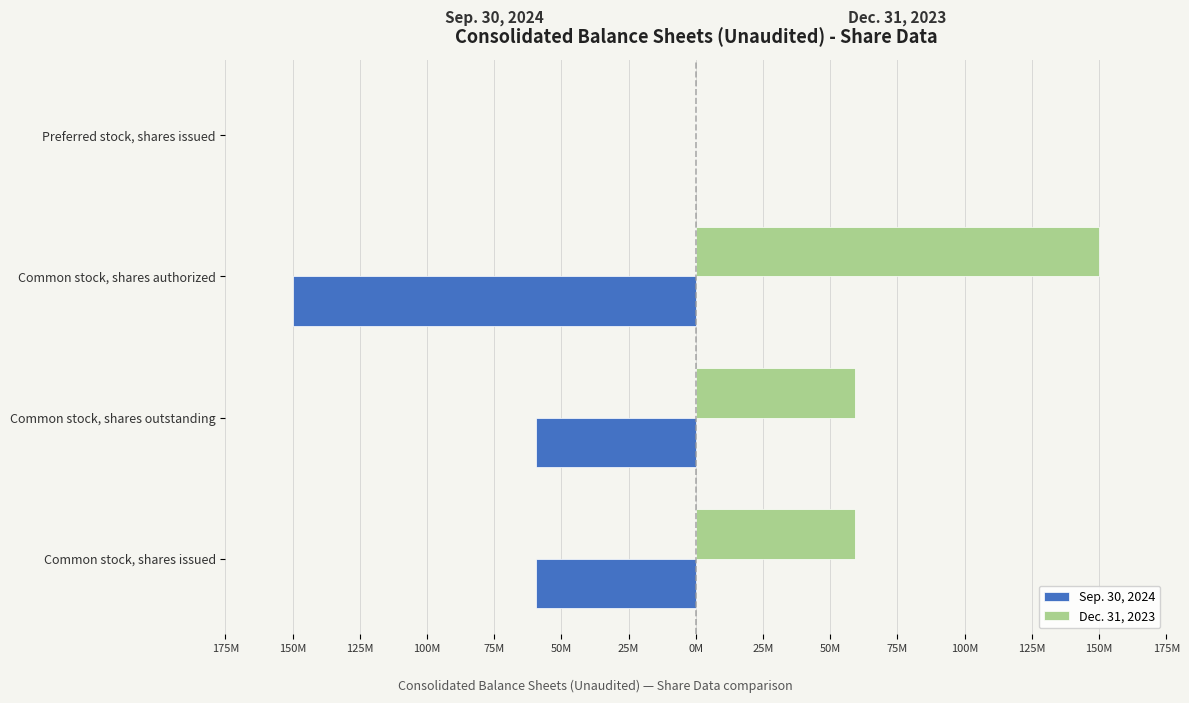

What are all the series names shown in the legend?

Sep. 30, 2024, Dec. 31, 2023